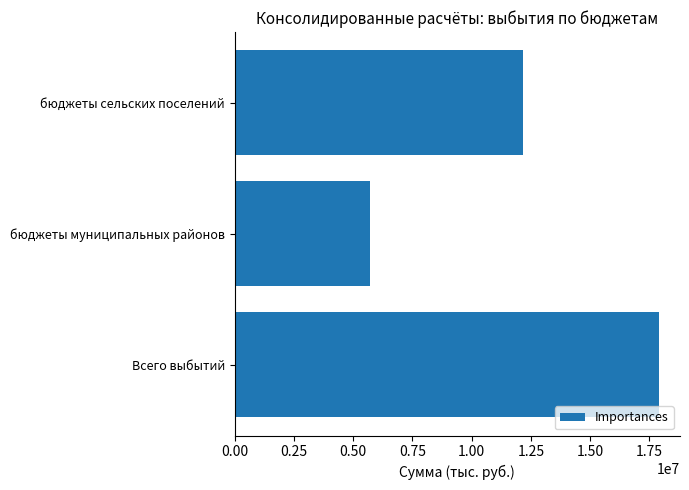

The chart shows a value of 1517817.6 at бюджеты муниципальных районов. True or false?

False